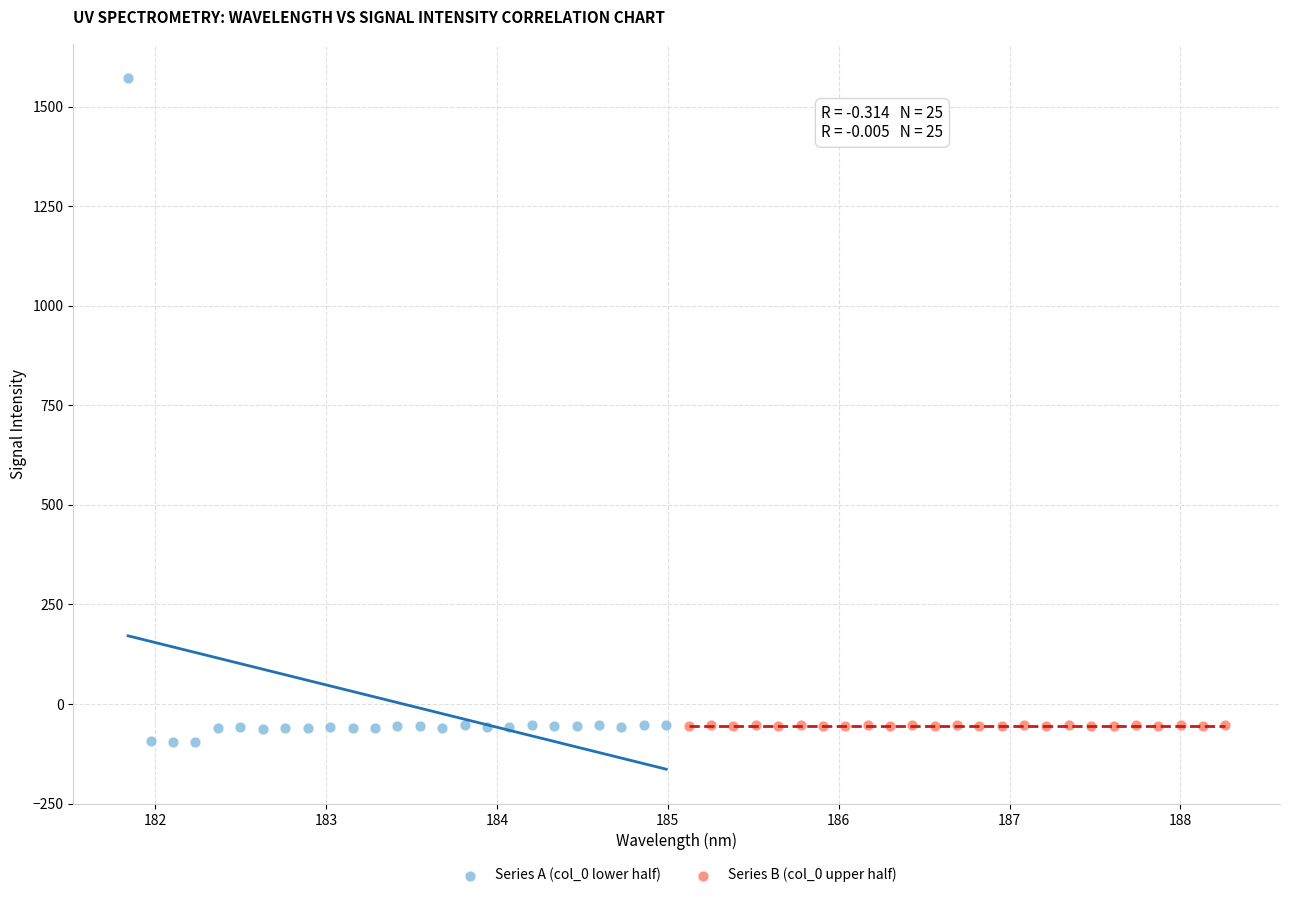

Which series has the widest spread of Y values?

Series A (col_0 lower half)